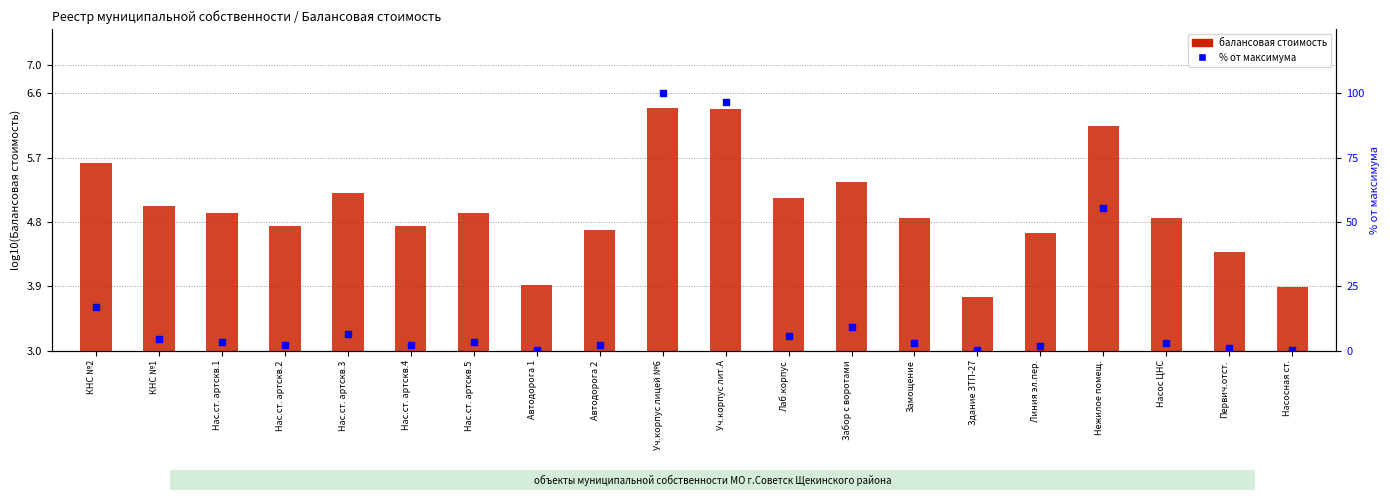

What are all the series names shown in the legend?

балансовая стоимость, % от максимума